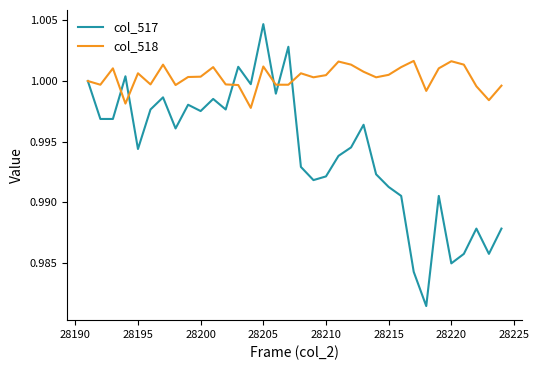

Which series has the largest total across all categories?

col_518